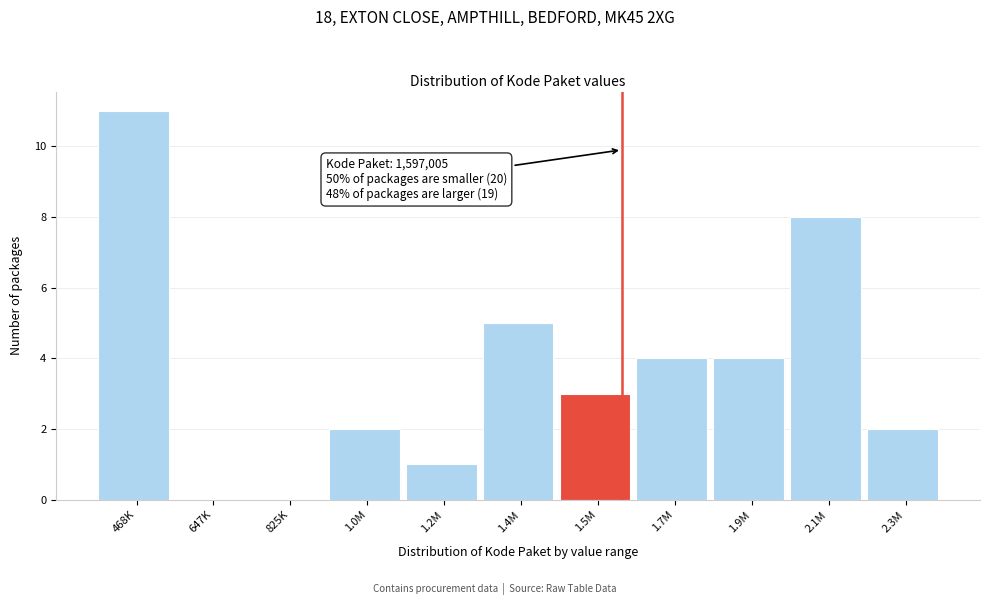

Reading left to right, extract all data points from this chart.

468K=11	647K=0	825K=0	1.0M=2	1.2M=1	1.4M=5	1.5M=3	1.7M=4	1.9M=4	2.1M=8	2.3M=2